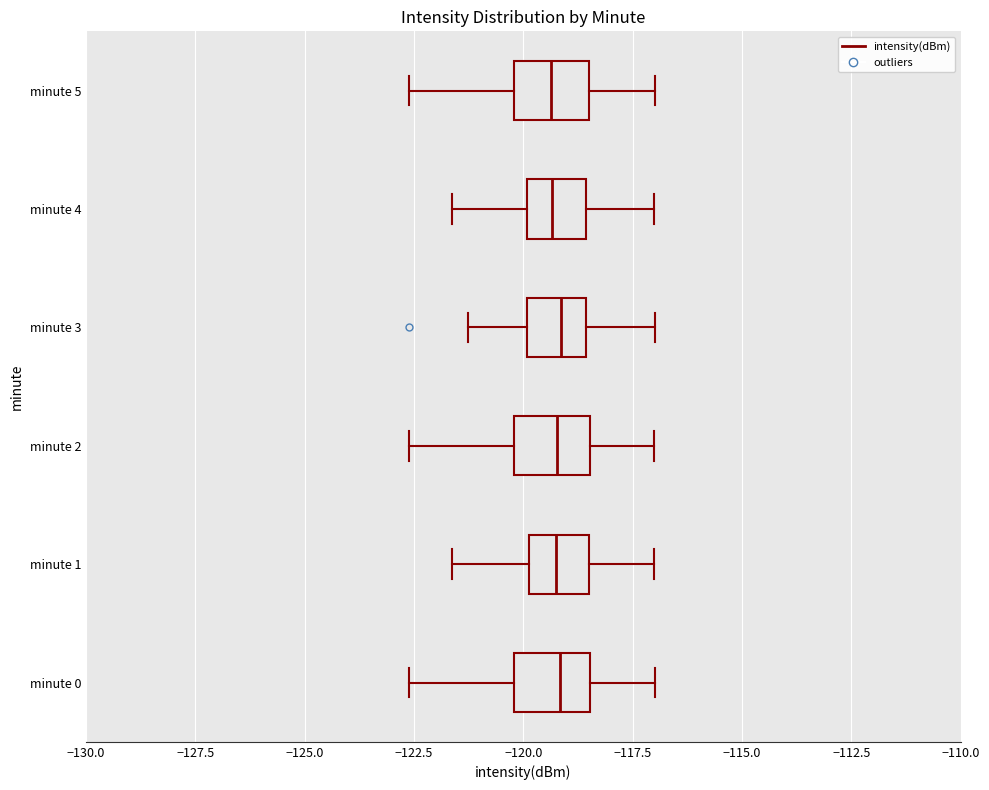

Where is the right edge of the box for minute 1 on the x-axis? The values are not printed on the chart, so give them approximately, as read against the axis.

-118.5